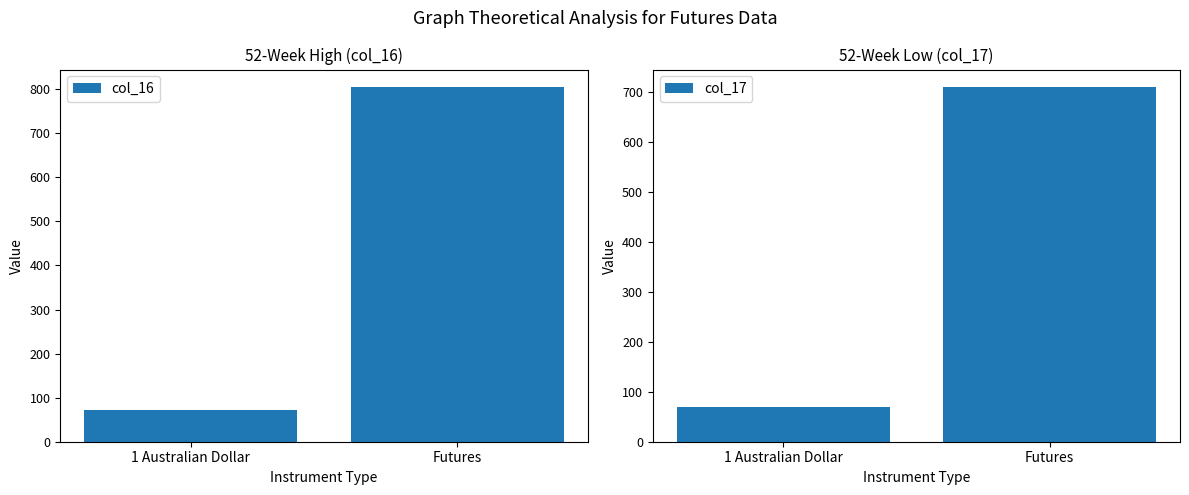

True or false: col_16 has a value of 72.9 at 1 Australian Dollar.

True